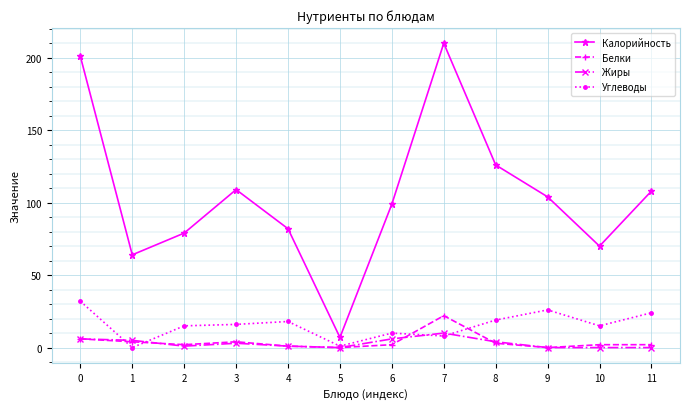

Reading left to right, extract all data points from this chart.

Калорийность: 201	64	79	109	82	7	99	210	126	104	70	108
Белки: 6	4	2	4	1	0	2	22	3	0	2	2
Жиры: 6	5	1	3	1	0	6	10	4	0	0	0
Углеводы: 32	0	15	16	18	1	10	8	19	26	15	24